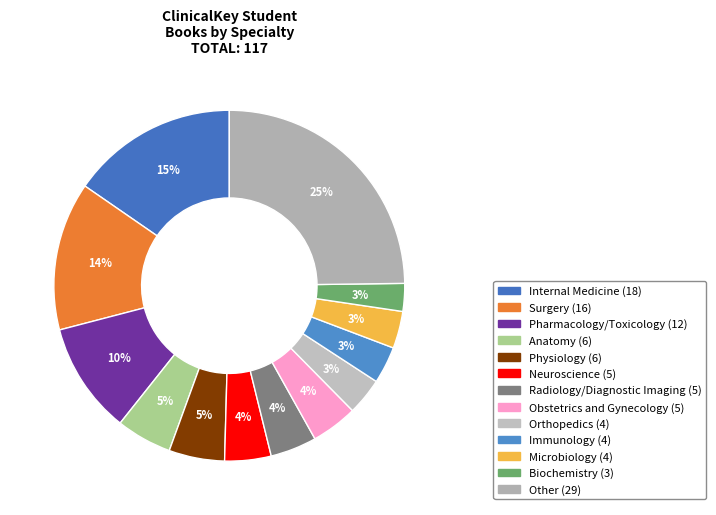

What is the largest slice in the pie chart?

Other